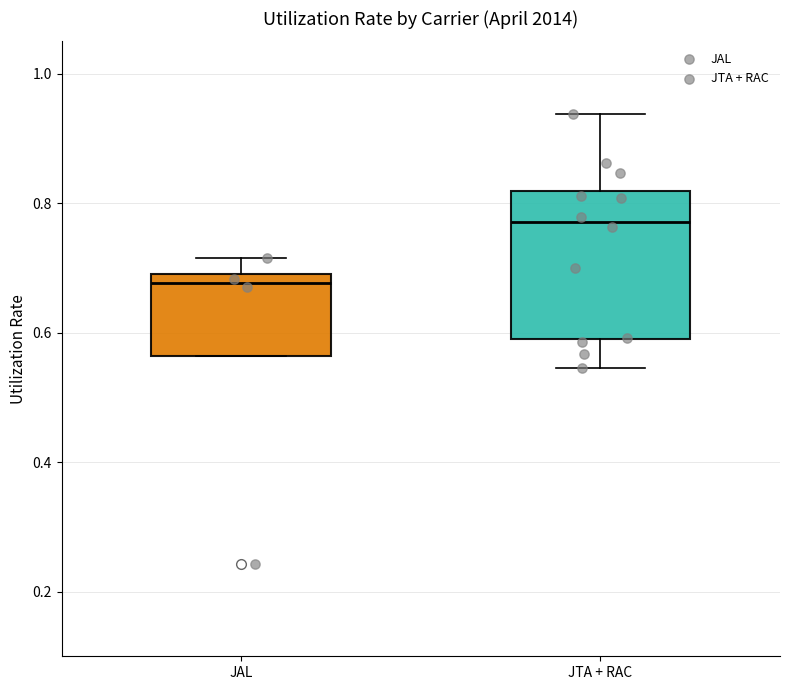

Which box has the highest median line?

JTA + RAC